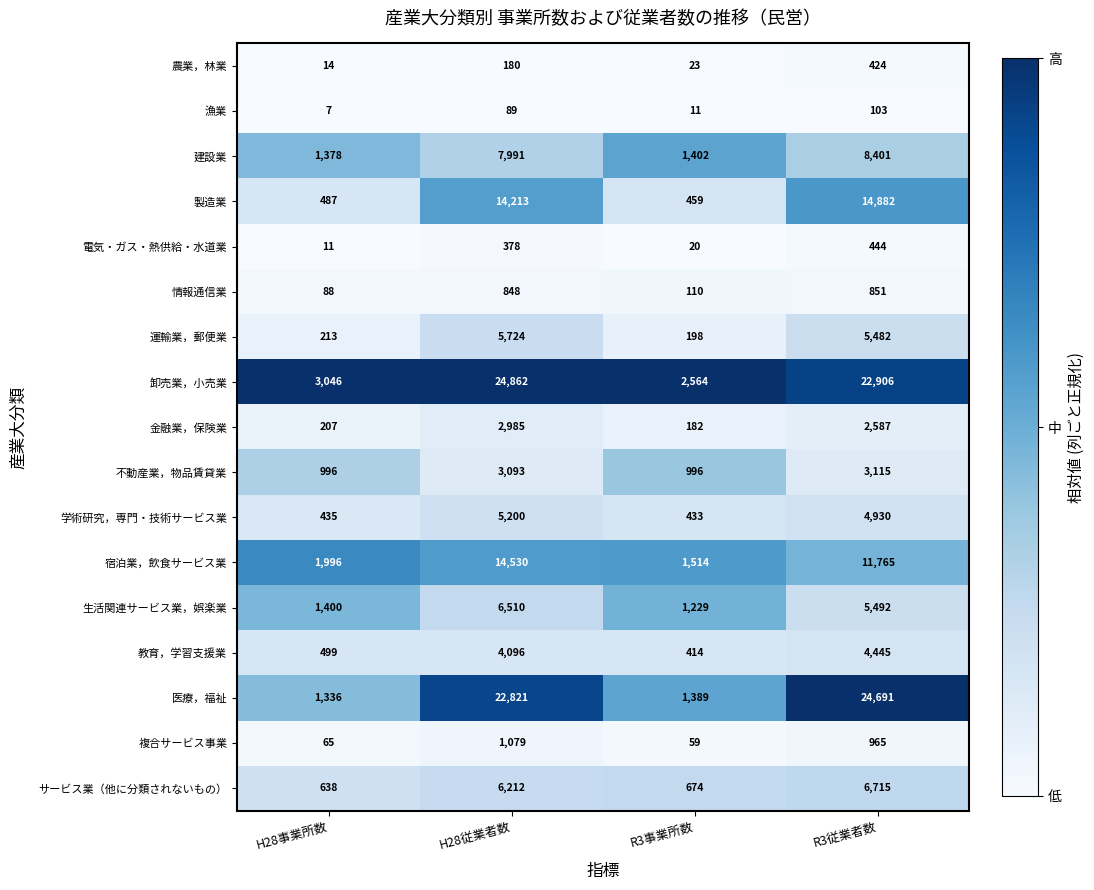

Rank the series at H28事業所数 from highest to lowest value.

卸売業，小売業, 宿泊業，飲食サービス業, 生活関連サービス業，娯楽業, 建設業, 医療，福祉, 不動産業，物品賃貸業, サービス業（他に分類されないもの）, 教育，学習支援業, 製造業, 学術研究，専門・技術サービス業, 運輸業，郵便業, 金融業，保険業, 情報通信業, 複合サービス事業, 農業，林業, 電気・ガス・熱供給・水道業, 漁業